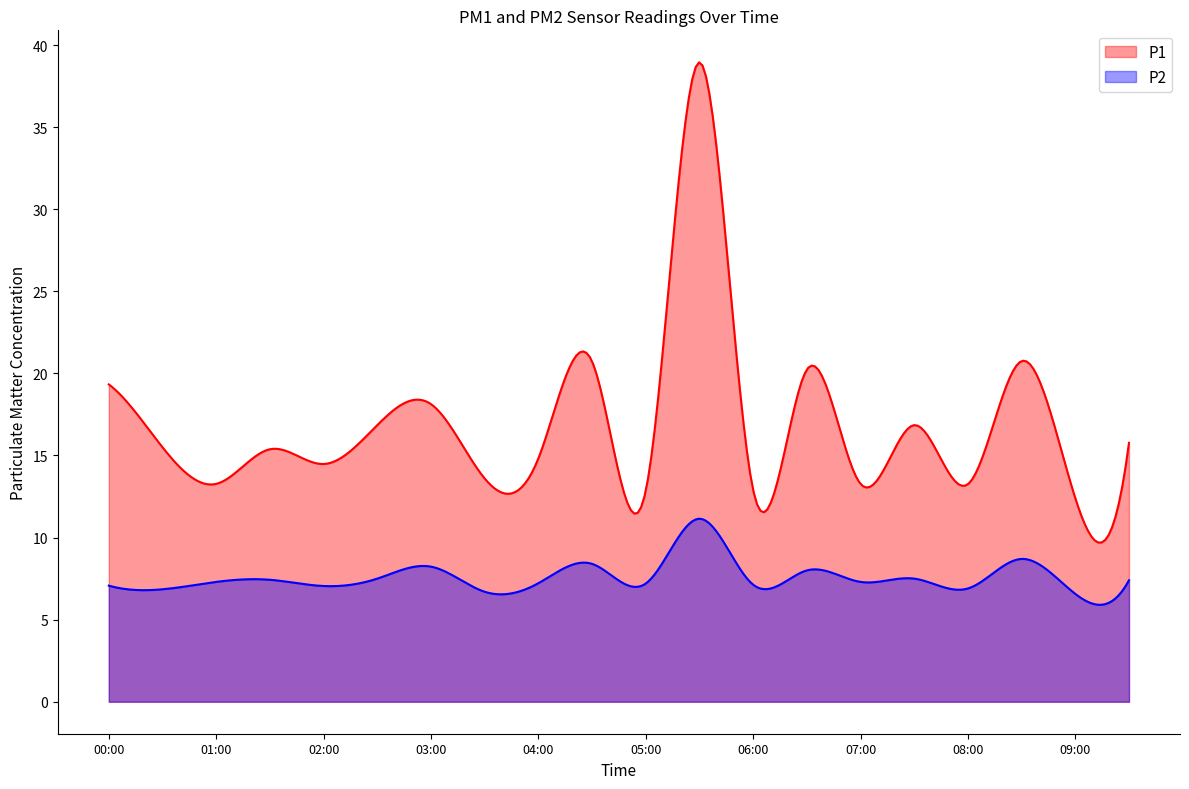

What is the total value across all series at 02:00?

21.5